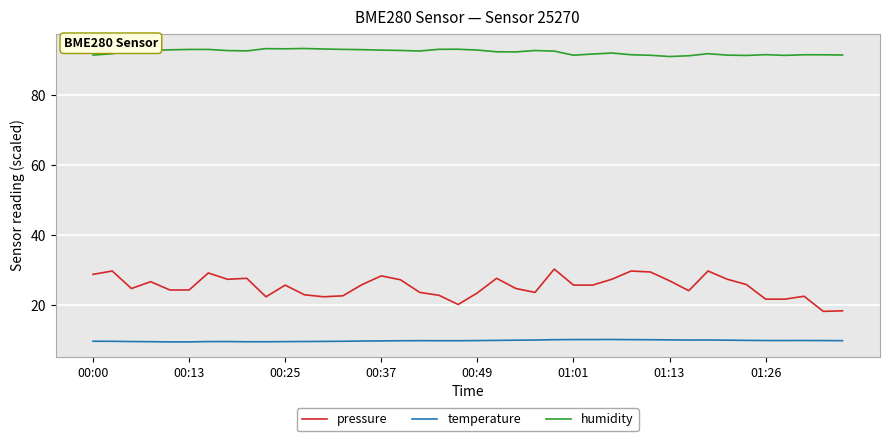

What is the average value of the pressure series?

25.2